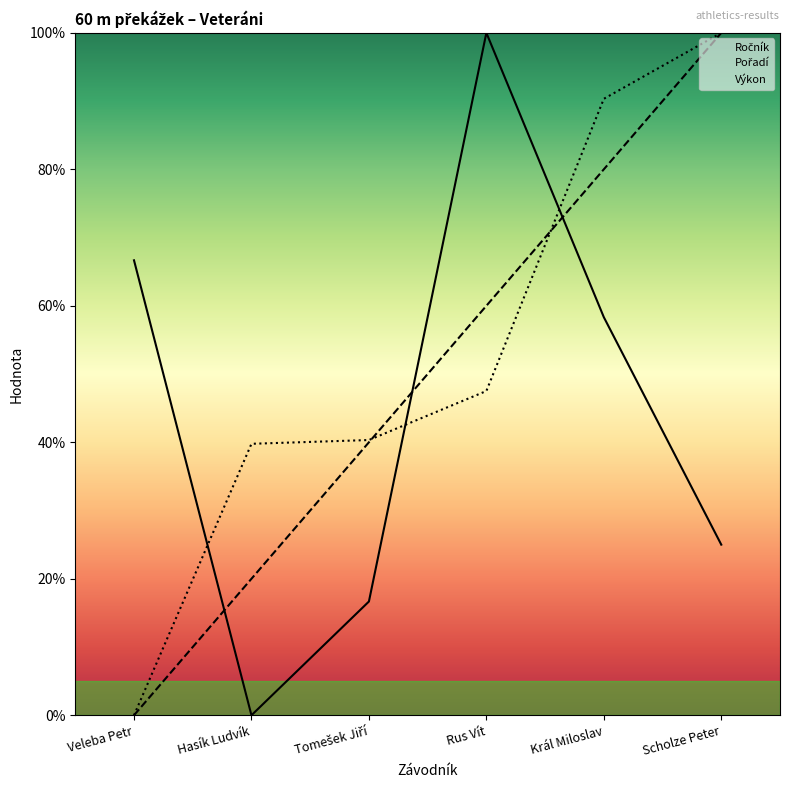

At which label is Výkon closest to 50?

Rus Vít